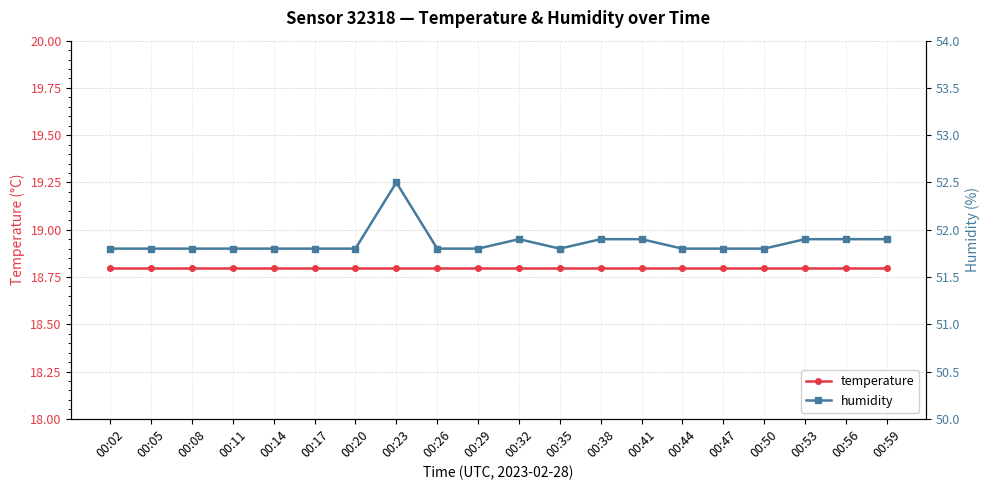

True or false: temperature and humidity intersect in this chart.

False